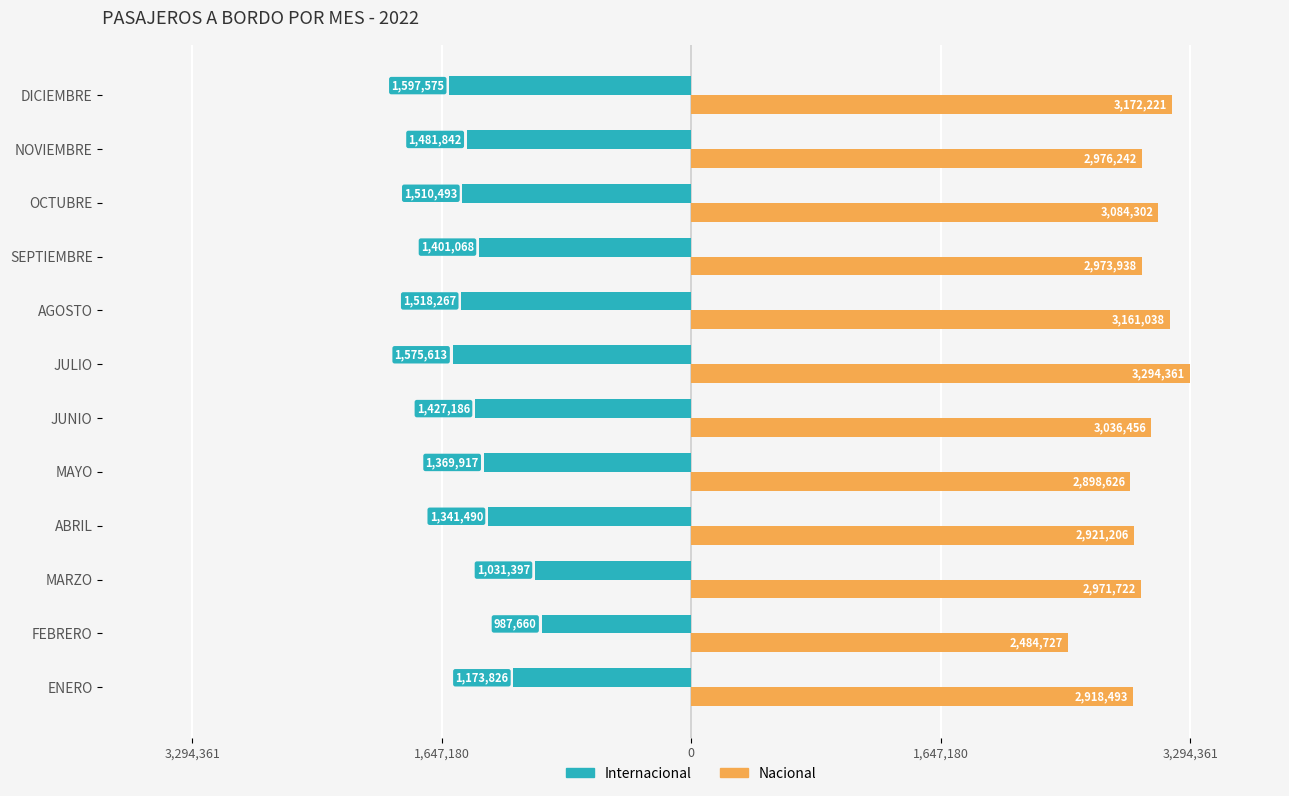

True or false: PASAJEROS INTERNACIONALES 2022 has a value of -1889962 at JUNIO.

False